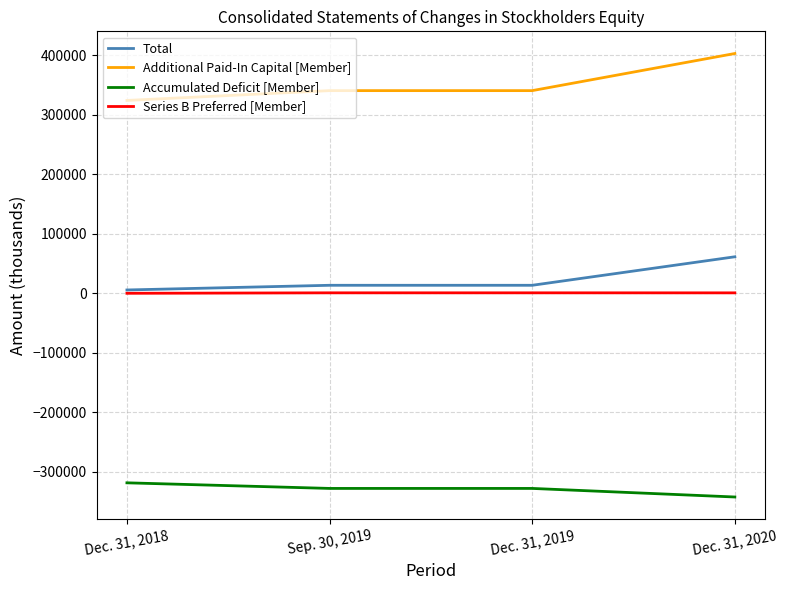

List the series in order of their peak value, highest first.

Additional Paid-In Capital [Member], Total, Series B Preferred [Member], Accumulated Deficit [Member]